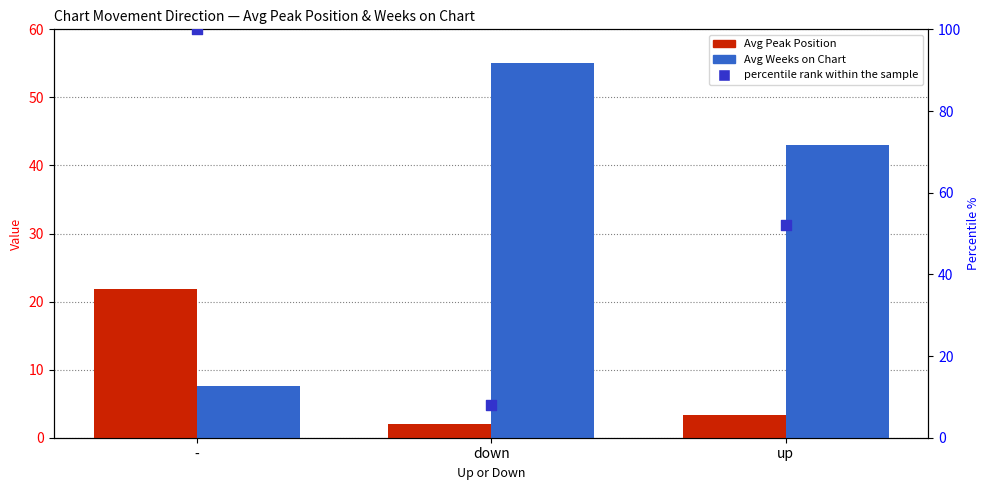

What is the total value across all series at up?

98.4